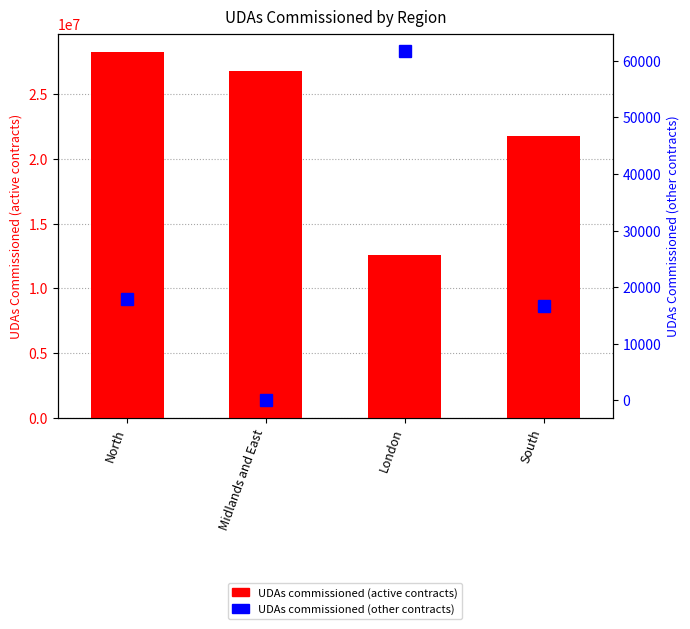

What position from the right is London?

2